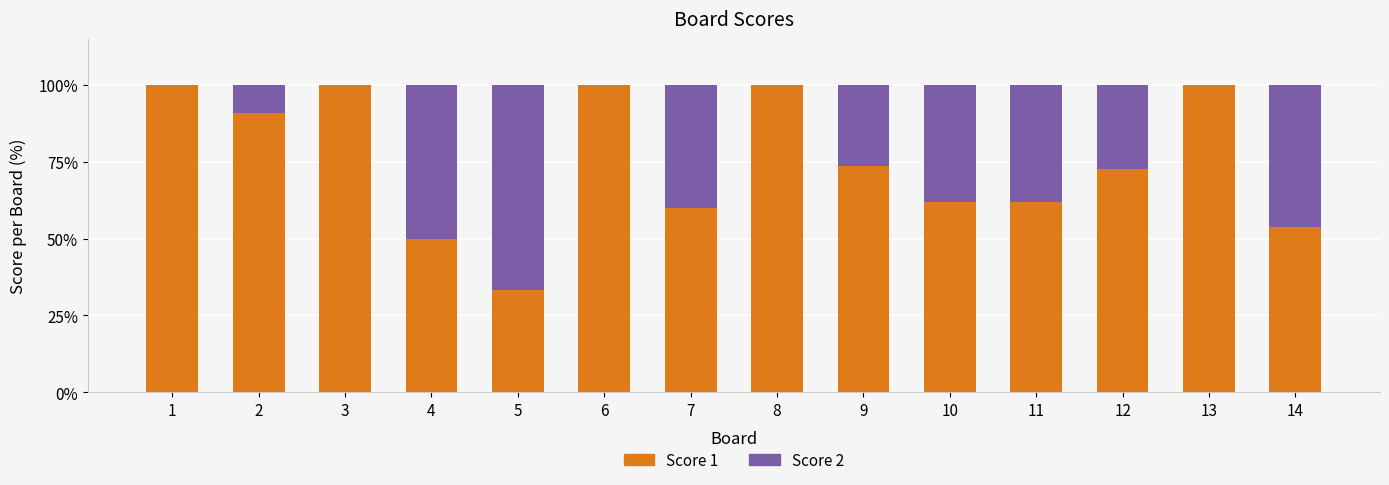

The value of Score 1 at 1 is 162.6. True or false?

False